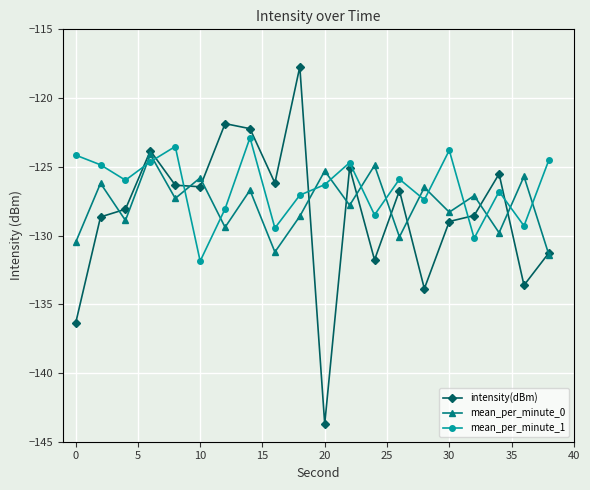

List the series in order of their peak value, highest first.

intensity(dBm), mean_per_minute_1, mean_per_minute_0